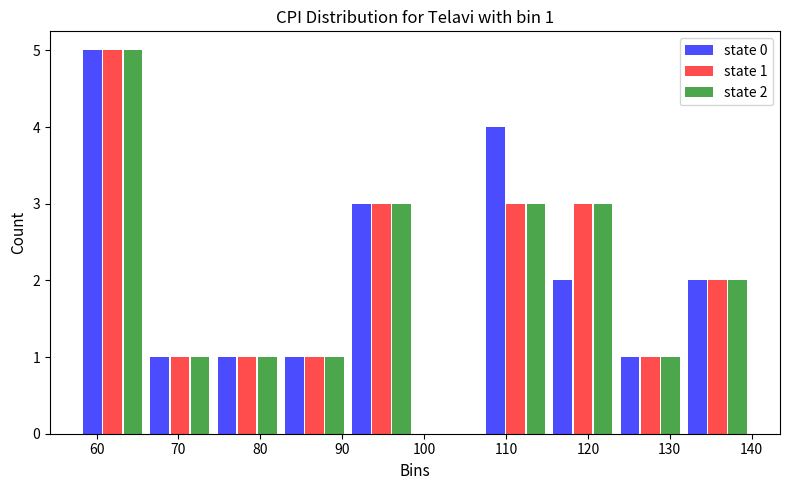

In the state 0 series, which range on the x-axis has the tallest bar?

58 to 66